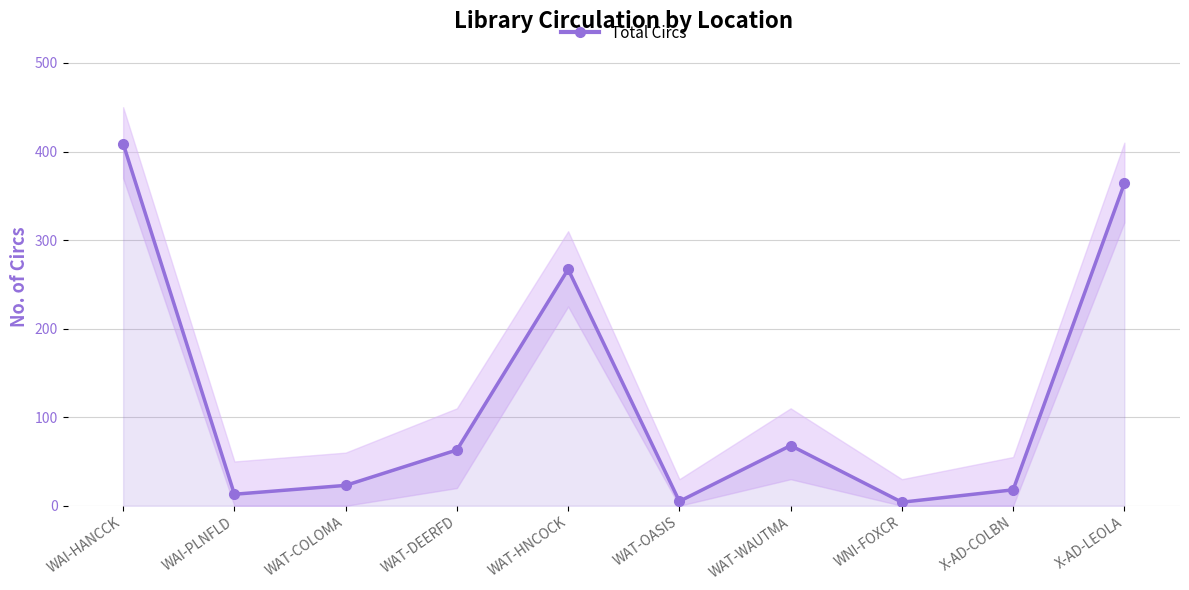

True or false: the data has more than 2 interior local peaks.

False